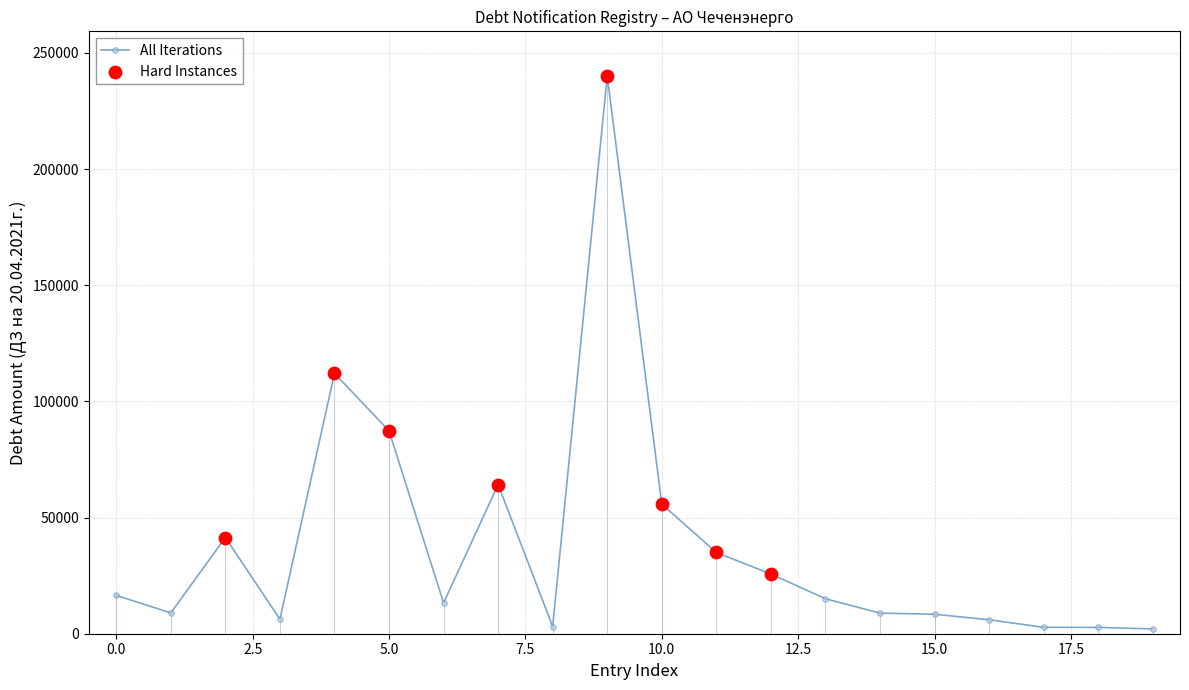

What is the value of the 14th point from the left?

15064.6